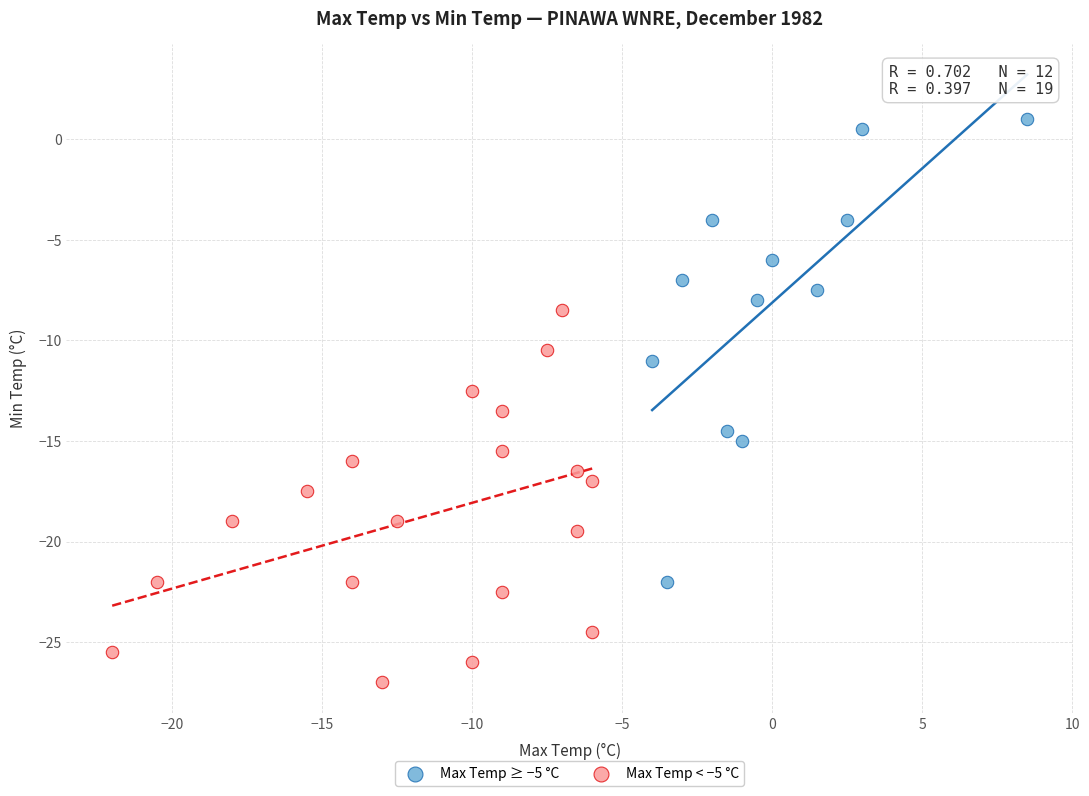

Which series reaches the minimum Y coordinate?

Max Temp < −5 °C